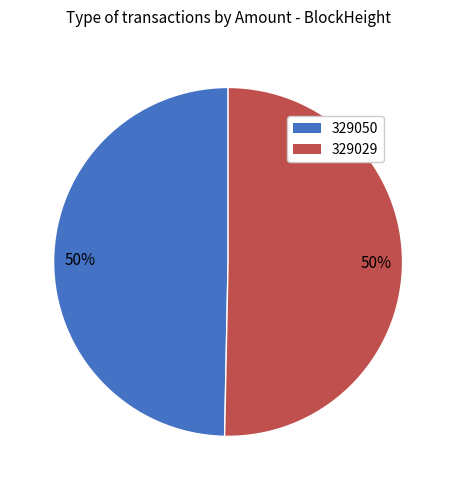

Is it true that 329050 is 61% of the pie?

False